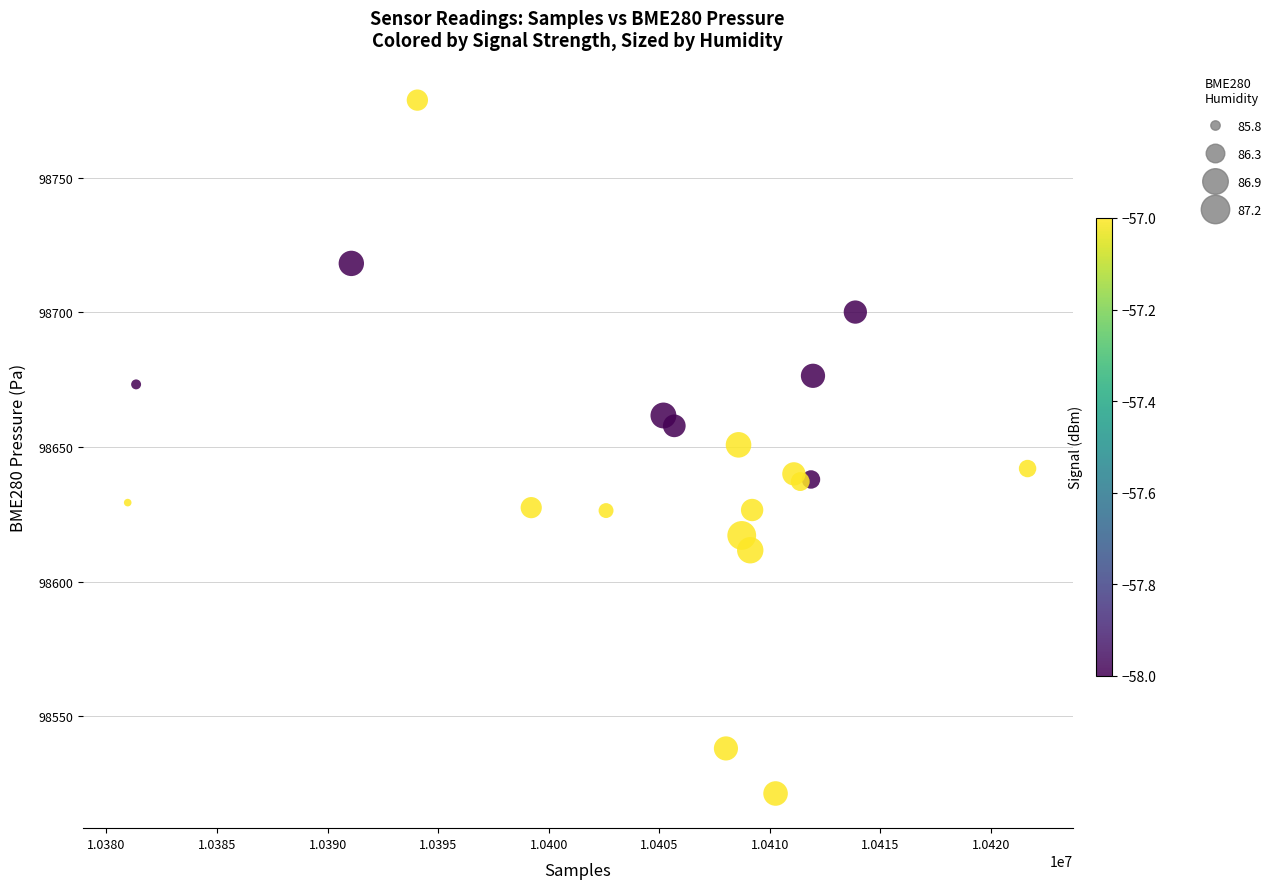

What is the range of X values (max minus min)?

40696.0